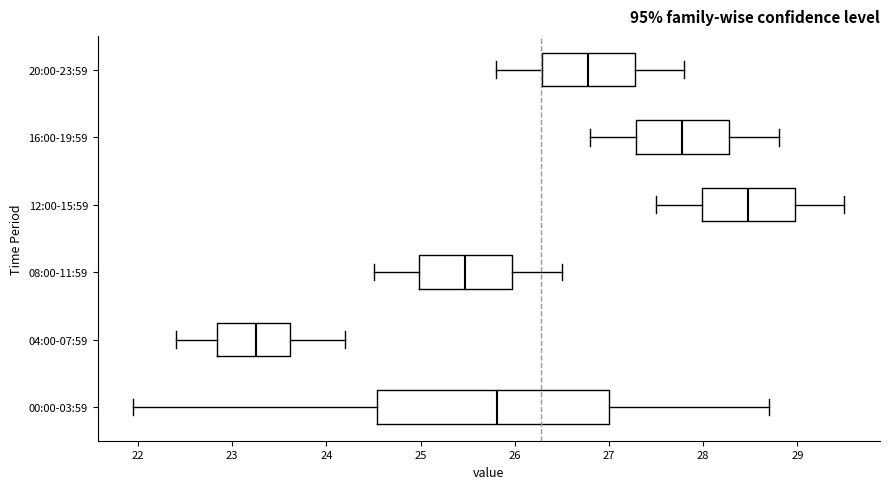

Comparing the boxes themselves (not the whiskers), which one is the widest?

00:00-03:59